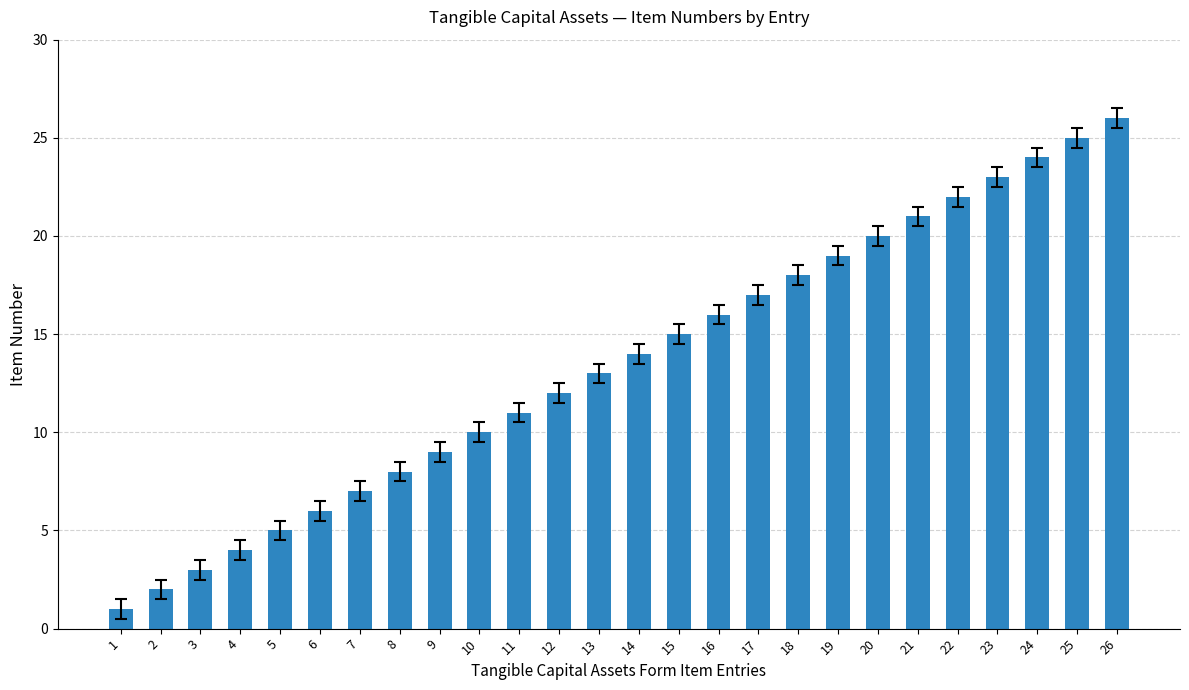

The chart shows a value of 34 at 21. True or false?

False